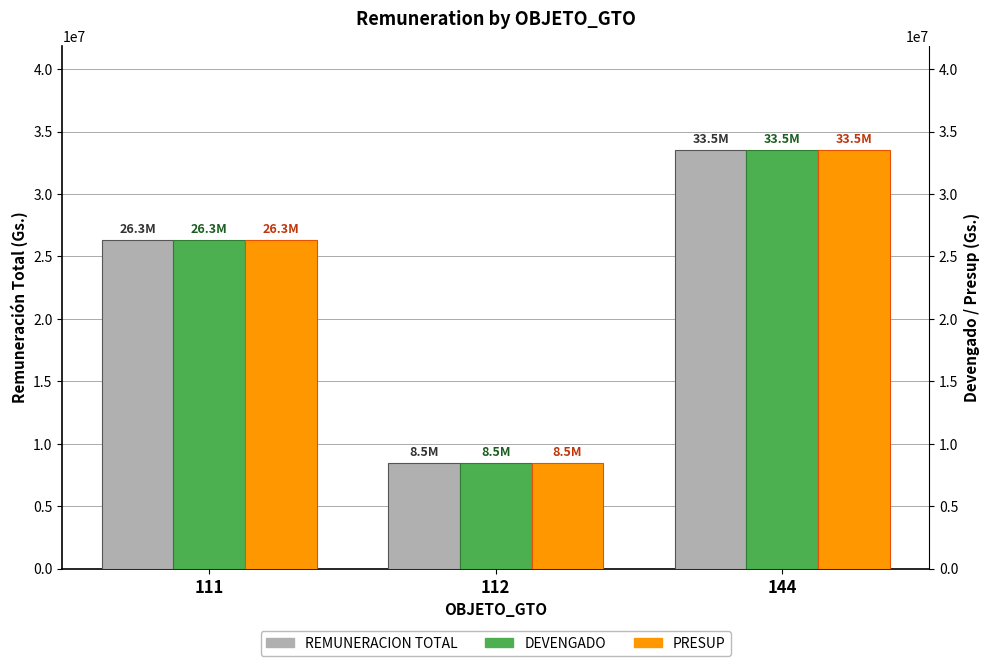

What is the lowest value of the DEVENGADO series?

8500000